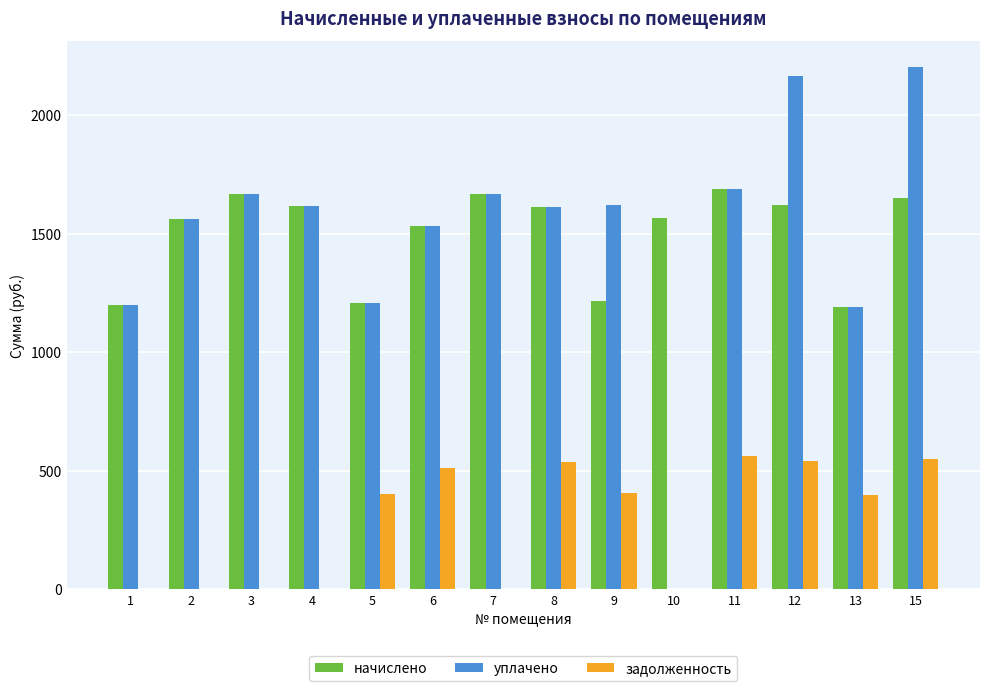

True or false: задолженность has a value of 545.4 at 13.

False